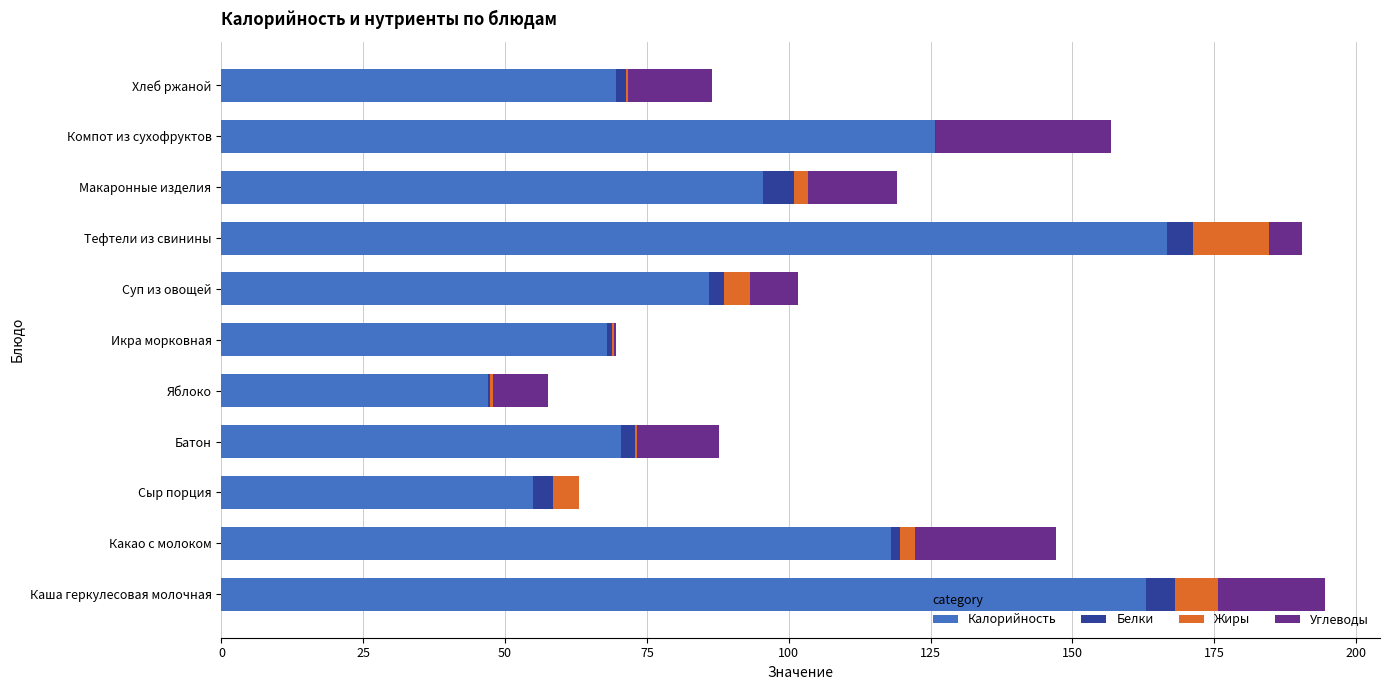

How many data points does each series have?

11